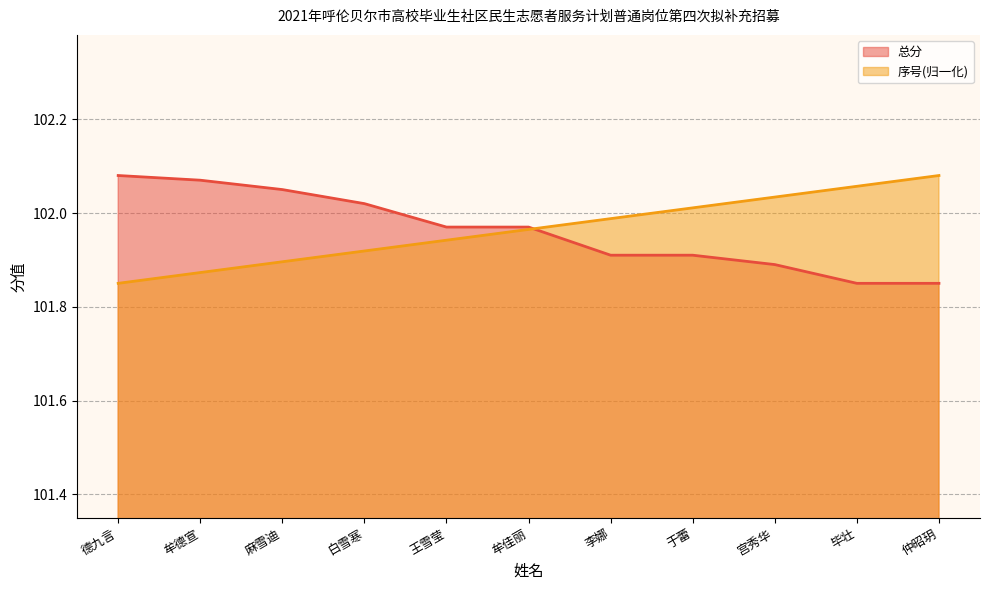

True or false: 总分 has a value of 102.0 at 牟佳丽.

True